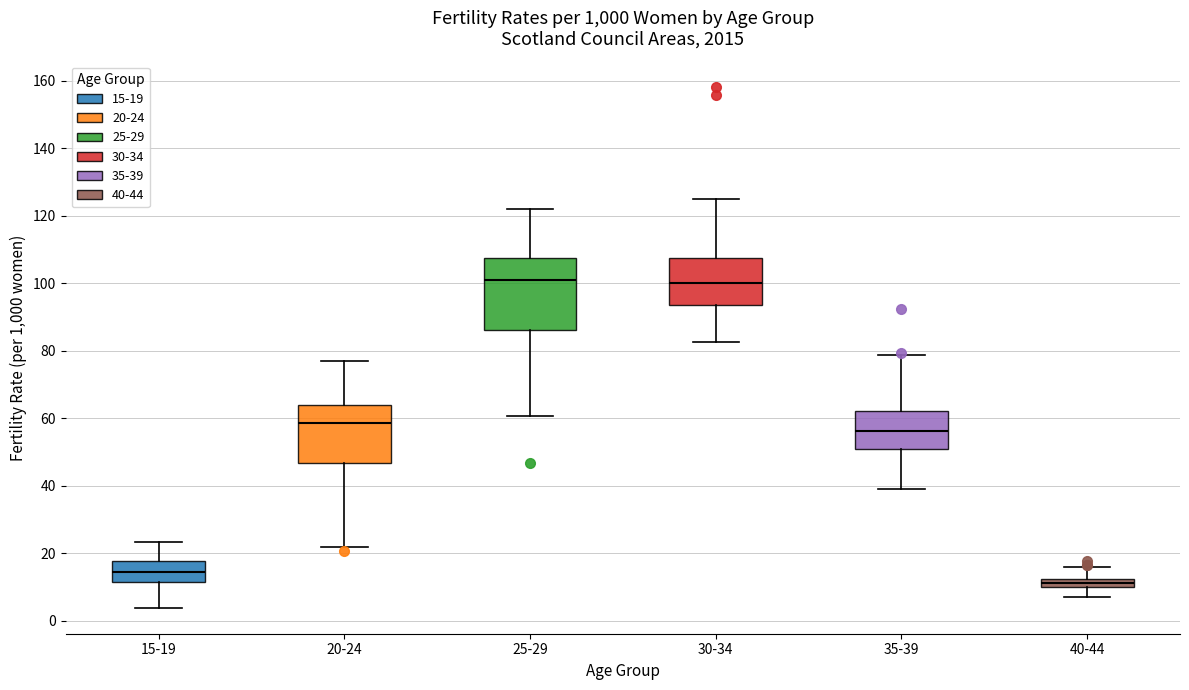

Where is the lower edge of the box for 30-34 on the y-axis? The values are not printed on the chart, so give them approximately, as read against the axis.

94